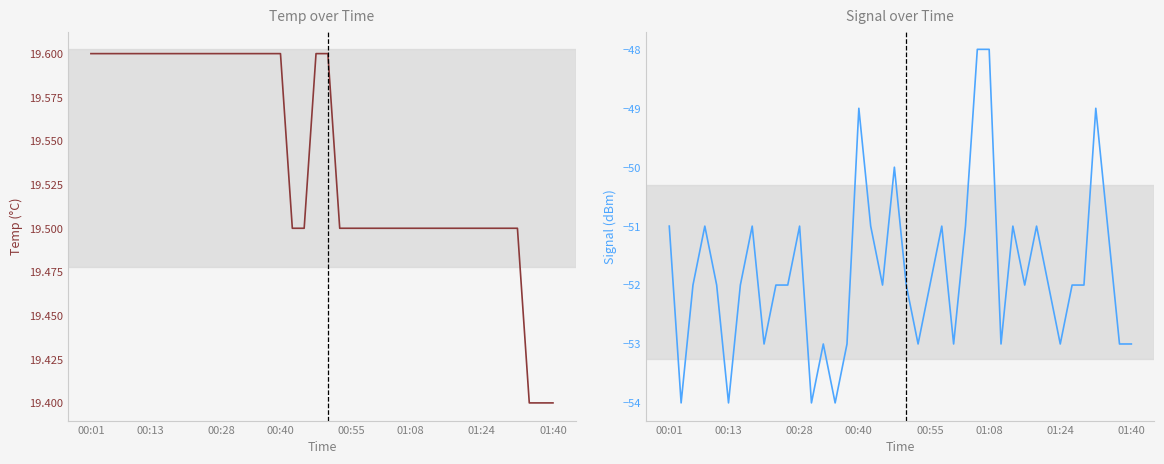

At which label is Signal closest to -51?

00:01